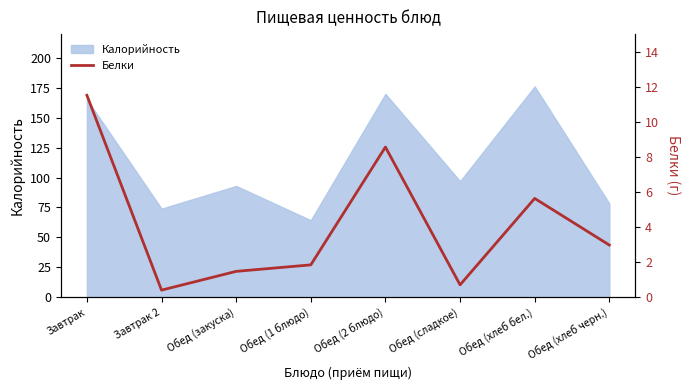

What position from the right is Обед (хлеб бел.)?

2